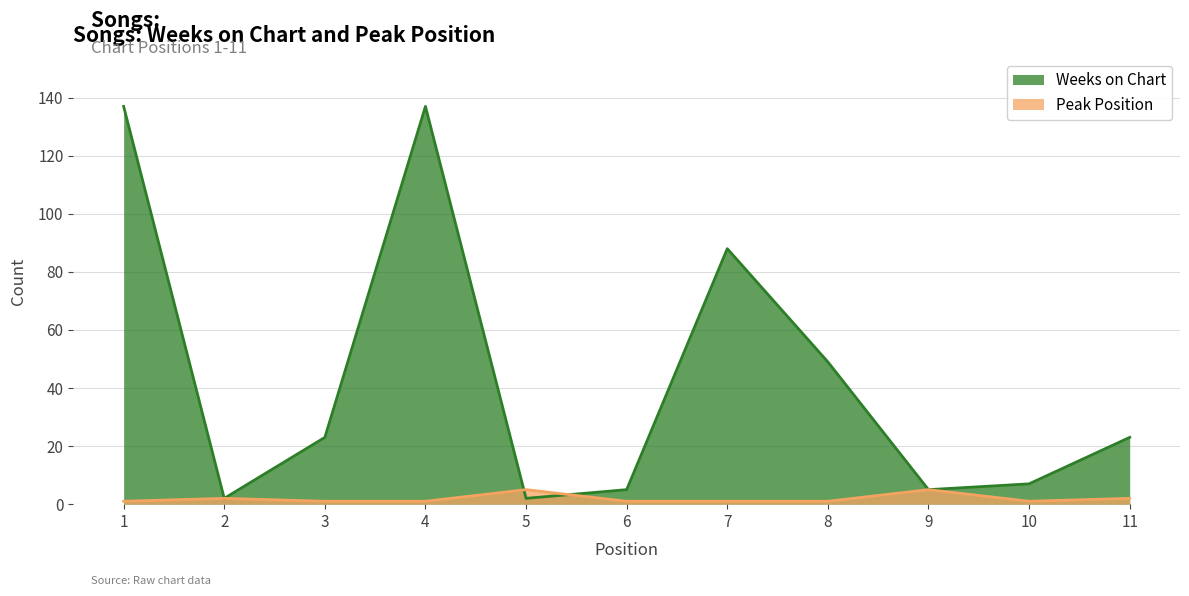

How many data points in Peak Position are above 1?

4